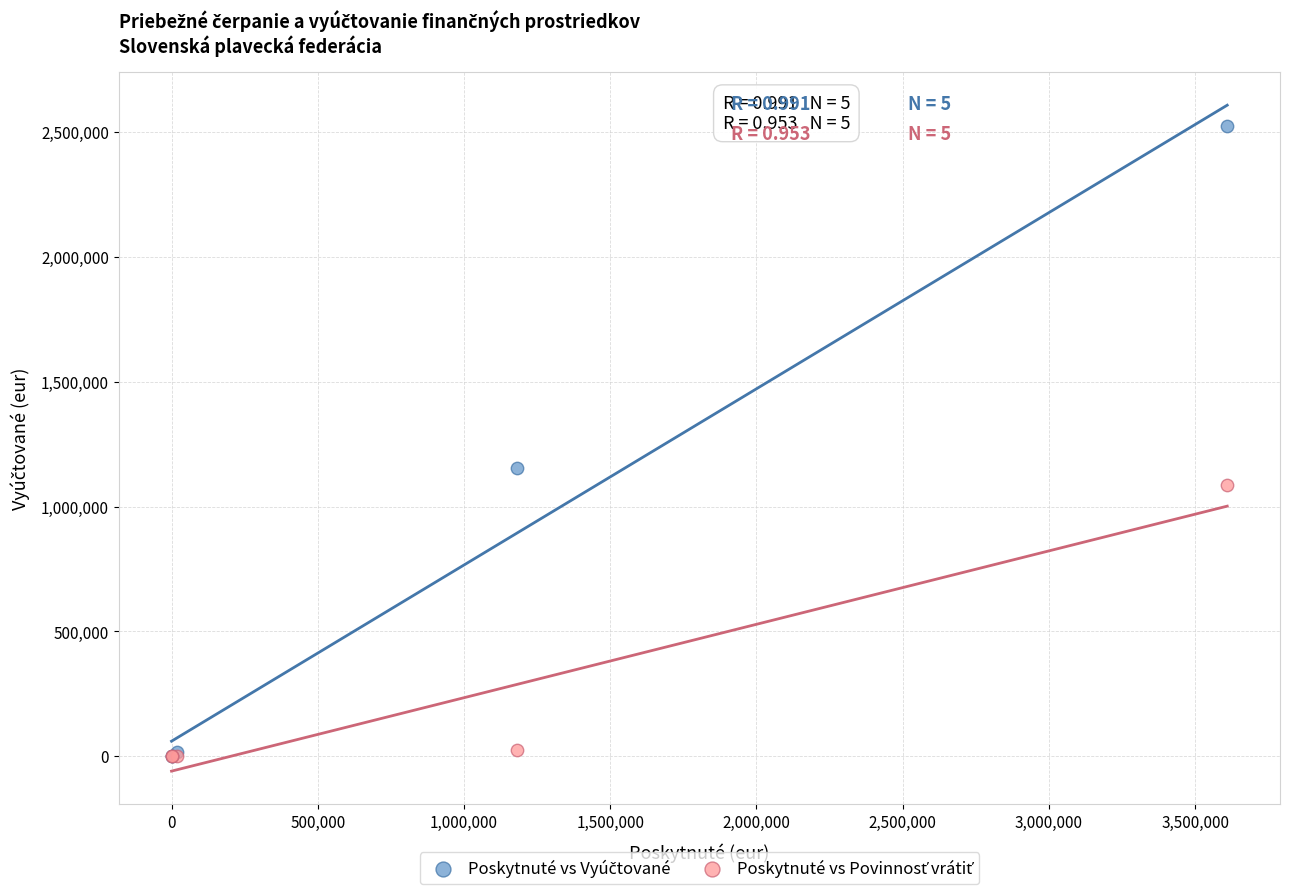

Across all series, what Y value is closest to 1261377?

1155943.0